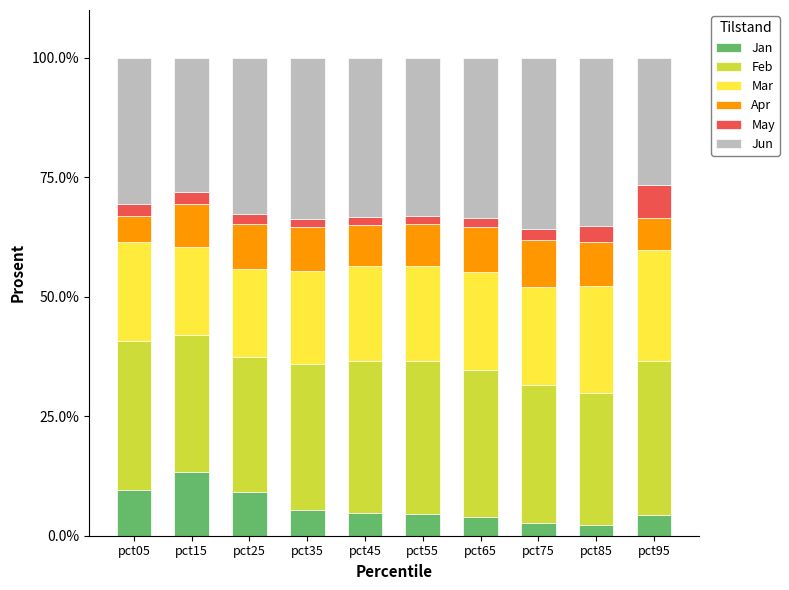

True or false: Jan has a value of 5.3 at pct35.

True